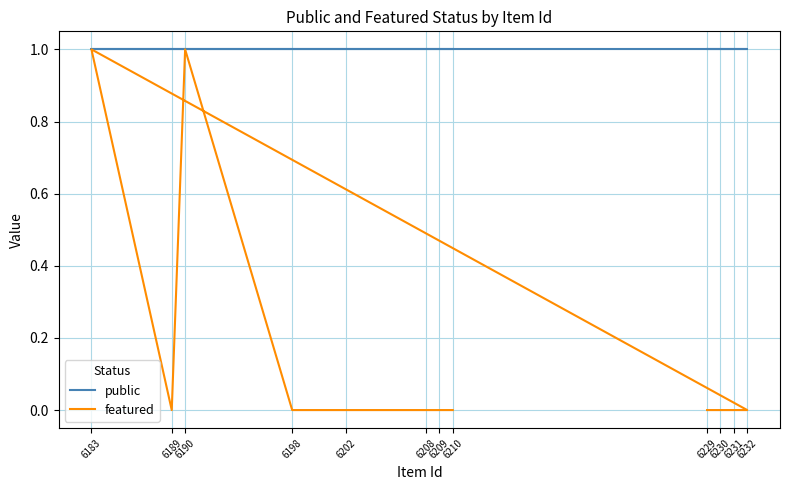

What is the difference between the second highest and minimum values in the featured series?

1